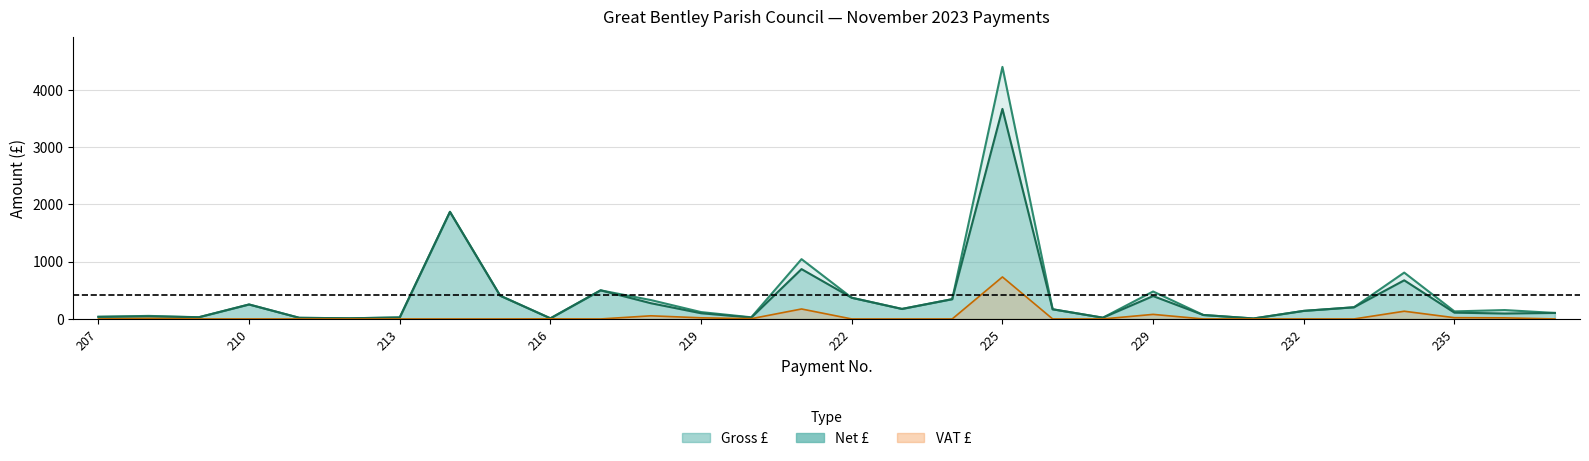

True or false: Gross has a value of 14.0 at 231.

False